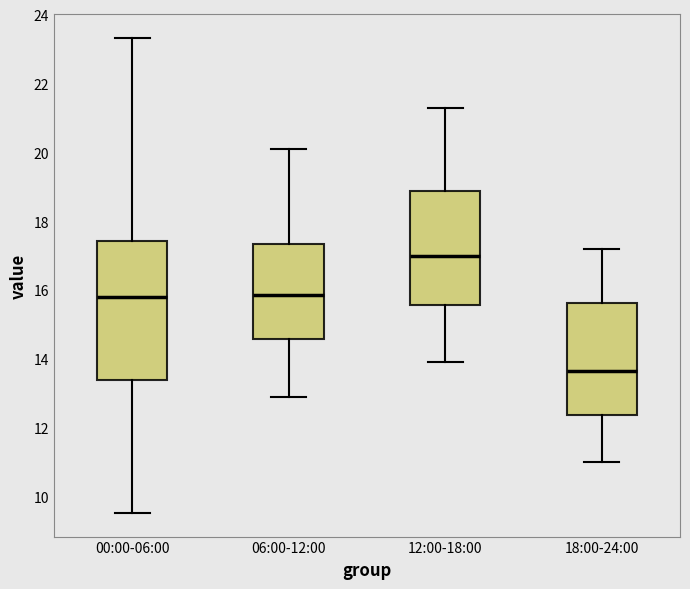

Reading left to right, transcribe this box plot: for each box, give where its median line is, the range the box spans, and where its two whiskers end, as read against the y-axis. The values are not printed on the chart, so give them approximately, as read against the axis.

00:00-06:00: median 15.8, box 13.4 to 17.4, whiskers 9.6 to 23.4
06:00-12:00: median 15.8, box 14.6 to 17.4, whiskers 13.0 to 20.2
12:00-18:00: median 17.0, box 15.6 to 18.8, whiskers 14.0 to 21.4
18:00-24:00: median 13.6, box 12.4 to 15.6, whiskers 11.0 to 17.2